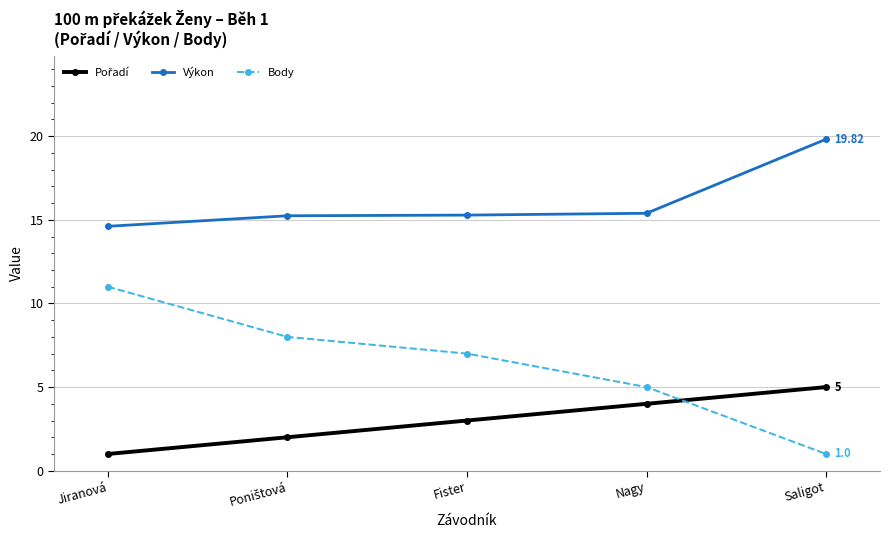

True or false: Body and Výkon cross at least once.

False